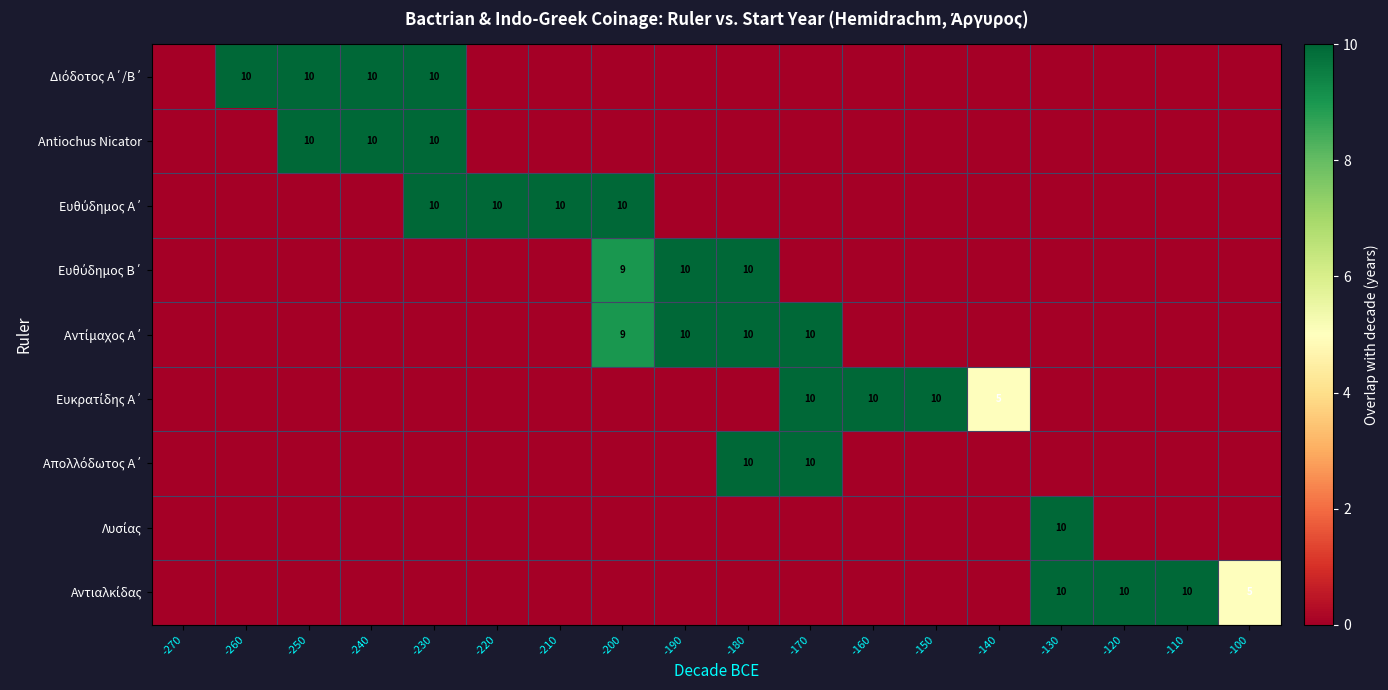

Which has a higher value, -170 or -110?

-170